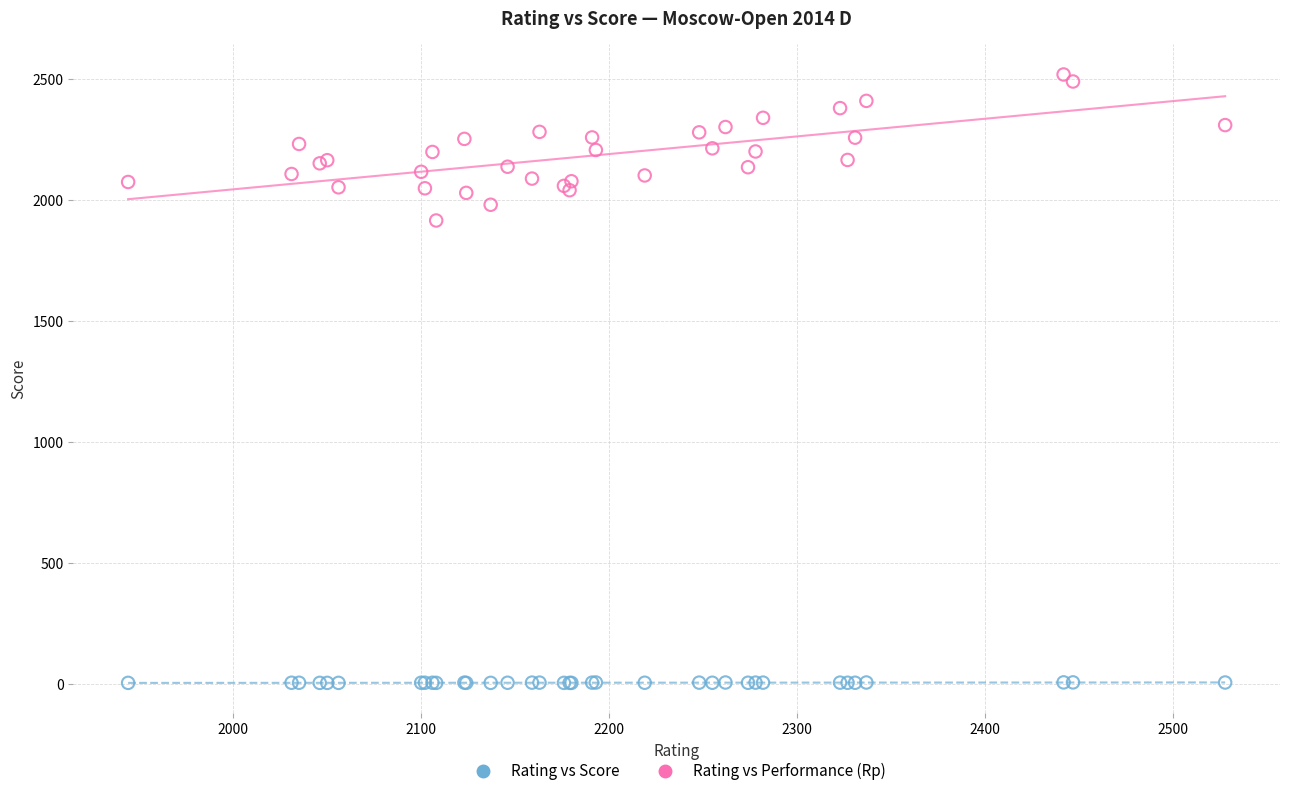

Across all series, what Y value is closest to 1261?

1915.0